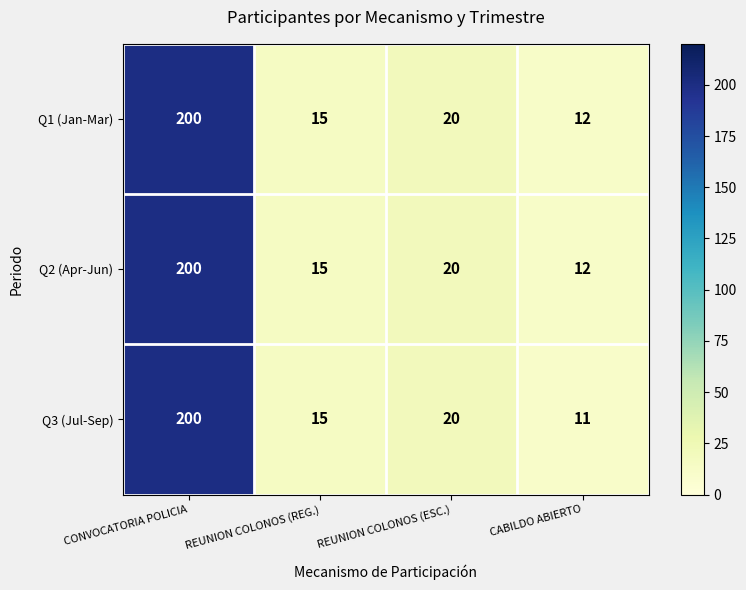

What is the lowest value of the Q2 (Apr-Jun) series?

12